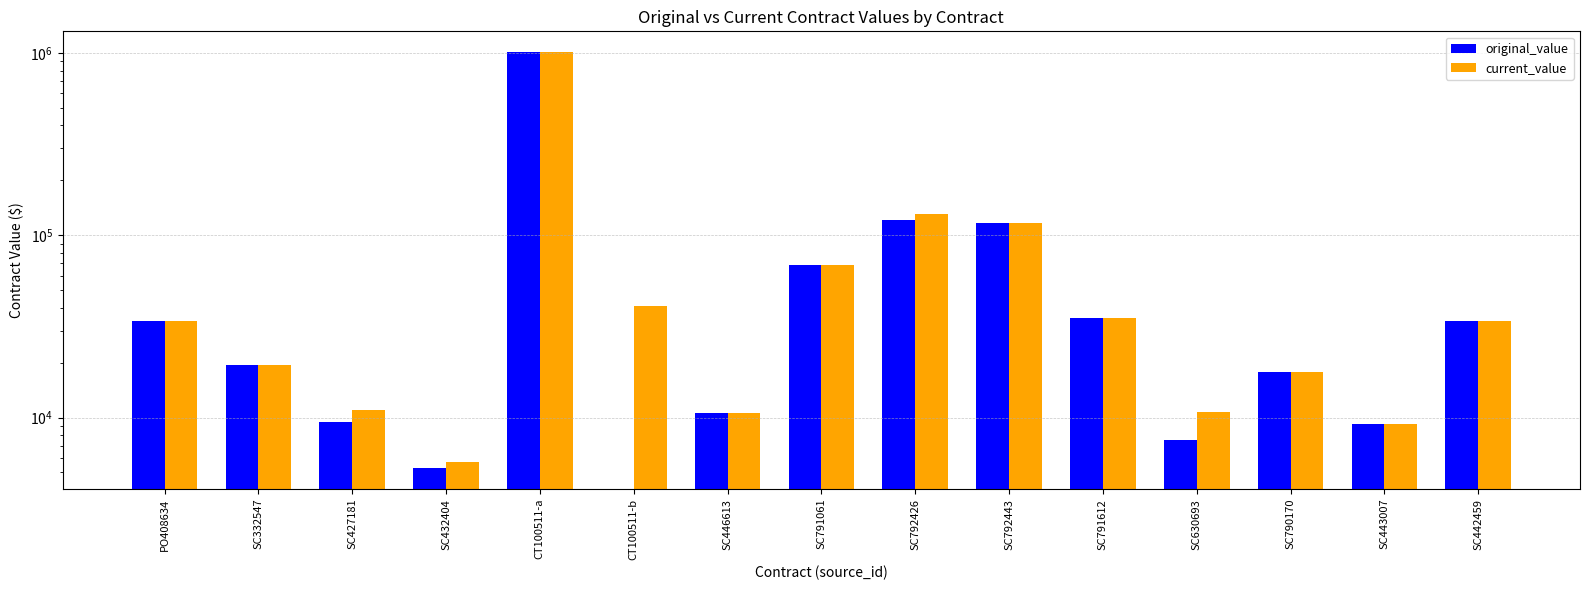

What is the minimum value for current_value?

5729.2